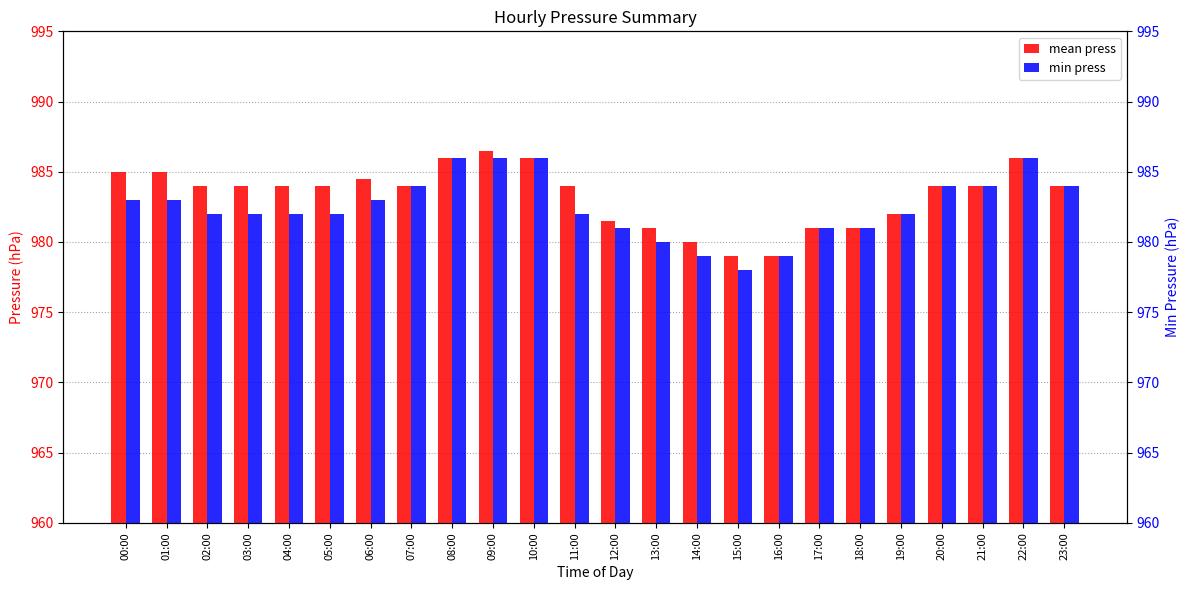

What is the difference between the mean press values at 14:00 and 18:00?

1.0